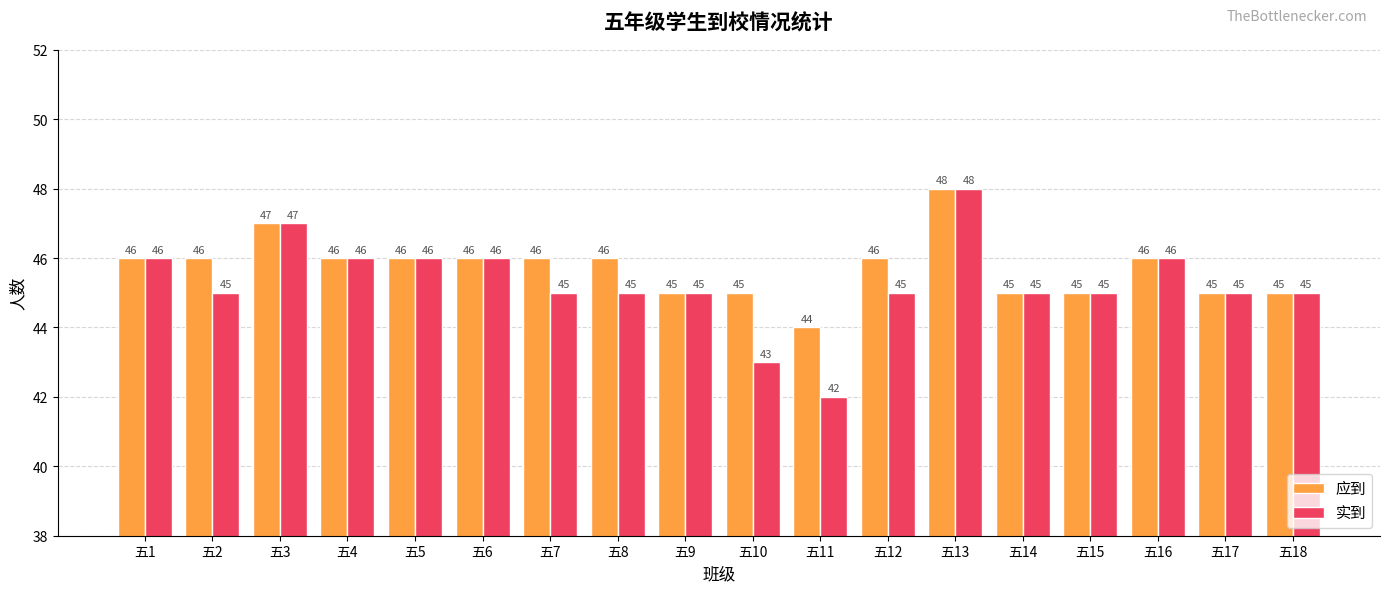

What is the difference between the second highest and minimum values in the 实到 series?

5